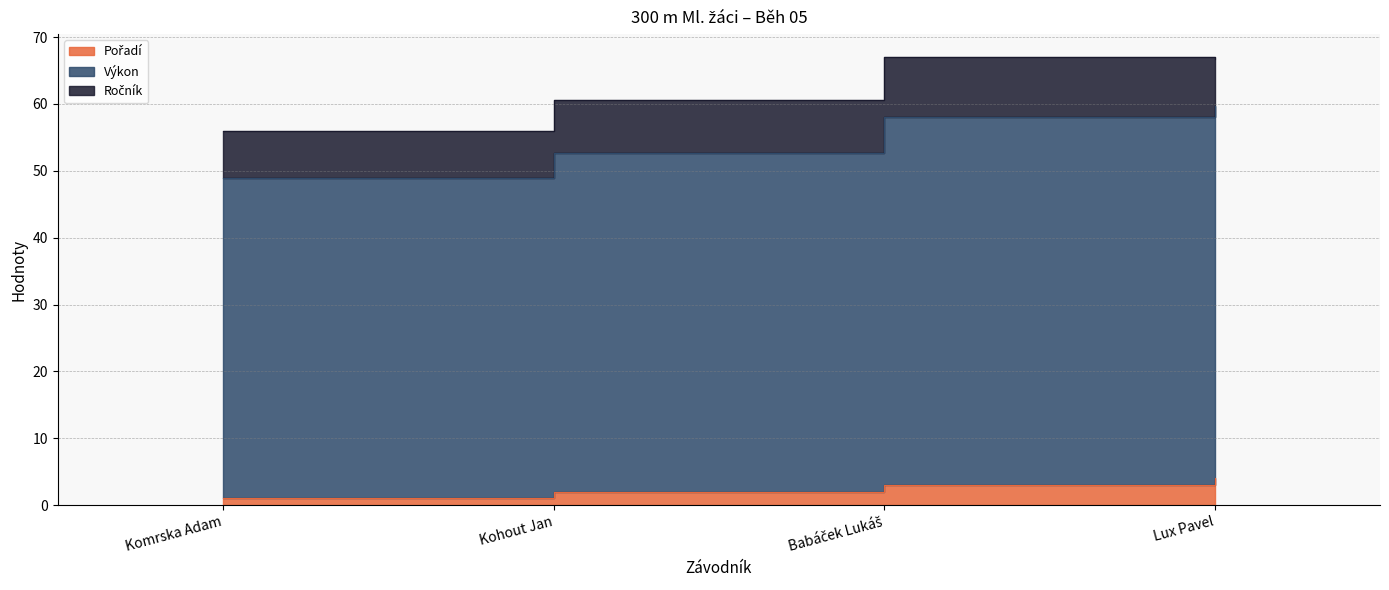

What is the label of the 3rd point from the left?

Babáček Lukáš